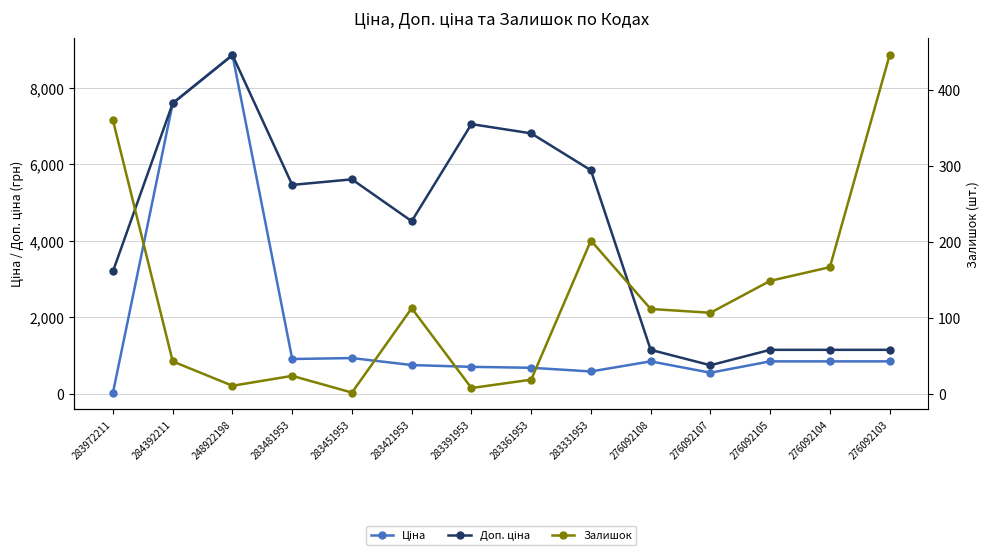

Reading right to left, list all the values displayed in this chart.

Ціна: 276092103=848.4	276092104=848.4	276092105=848.4	276092107=551.5	276092108=848.4	283331953=584.4	283361953=681.0	283391953=705.1	283421953=752.2	283451953=934.5	283481953=910.4	248922198=8856.7	284392211=7596.5	283972211=32.0
Доп. ціна: 276092103=1149.7	276092104=1149.7	276092105=1149.7	276092107=747.0	276092108=1149.7	283331953=5843.9	283361953=6809.8	283391953=7051.3	283421953=4513.3	283451953=5607.2	283481953=5462.3	248922198=8856.7	284392211=7596.5	283972211=3205.0
Залишок: 276092103=446.0	276092104=167.0	276092105=149.0	276092107=107.0	276092108=112.0	283331953=202.0	283361953=19.0	283391953=8.0	283421953=113.0	283451953=2.0	283481953=24.0	248922198=11.0	284392211=43.0	283972211=360.0